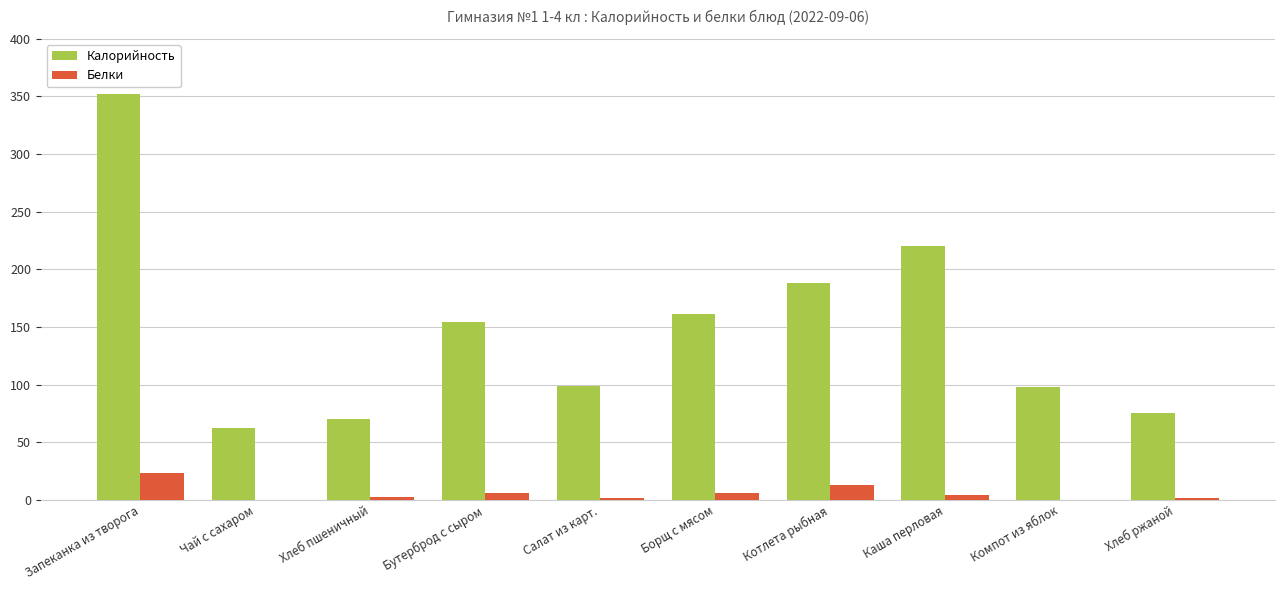

How many groups of bars are there?

10